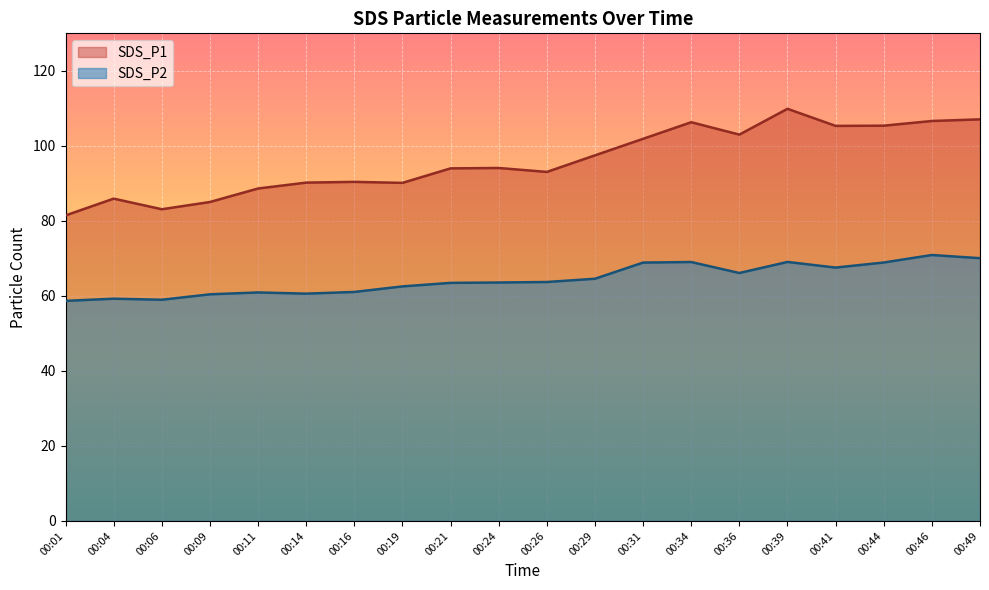

Which series changed the most between 00:21 and 00:26?

SDS_P1